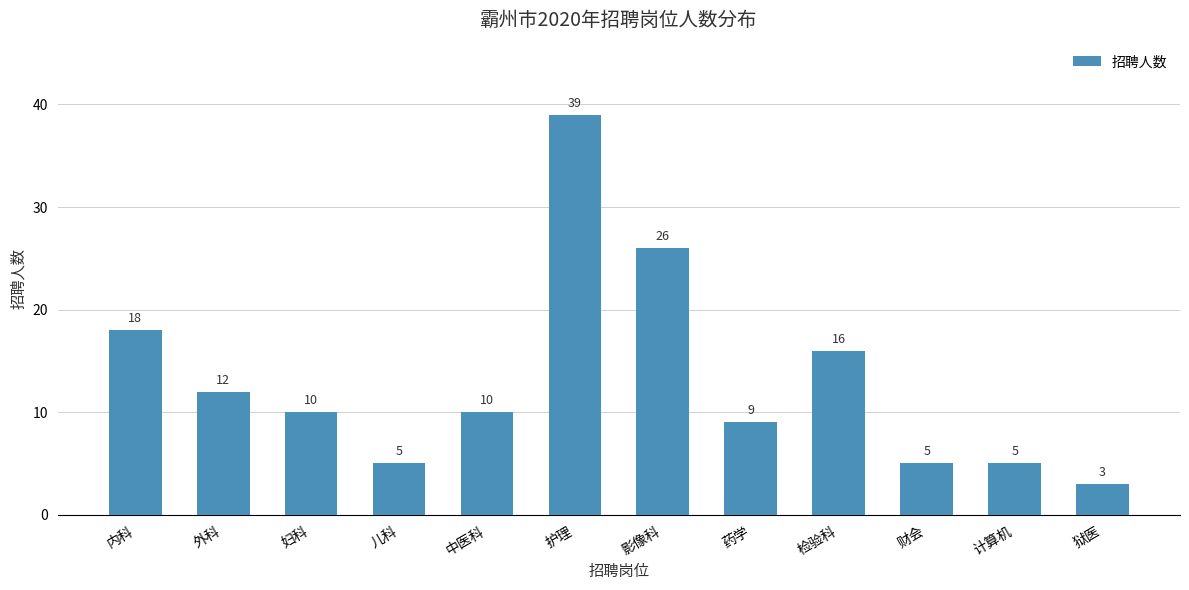

Does the chart contain any negative values?

No